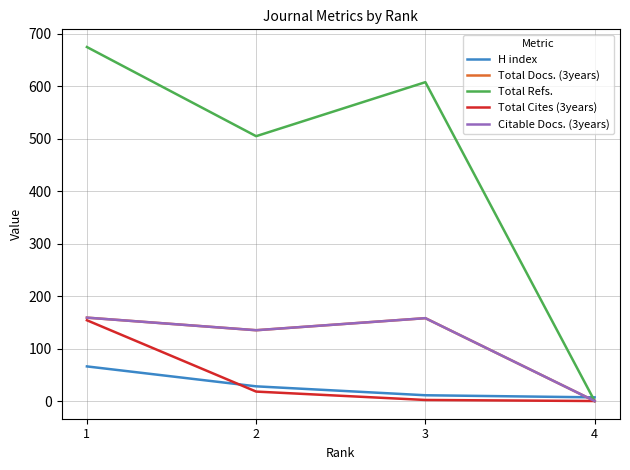

At which label does H index reach its minimum?

4